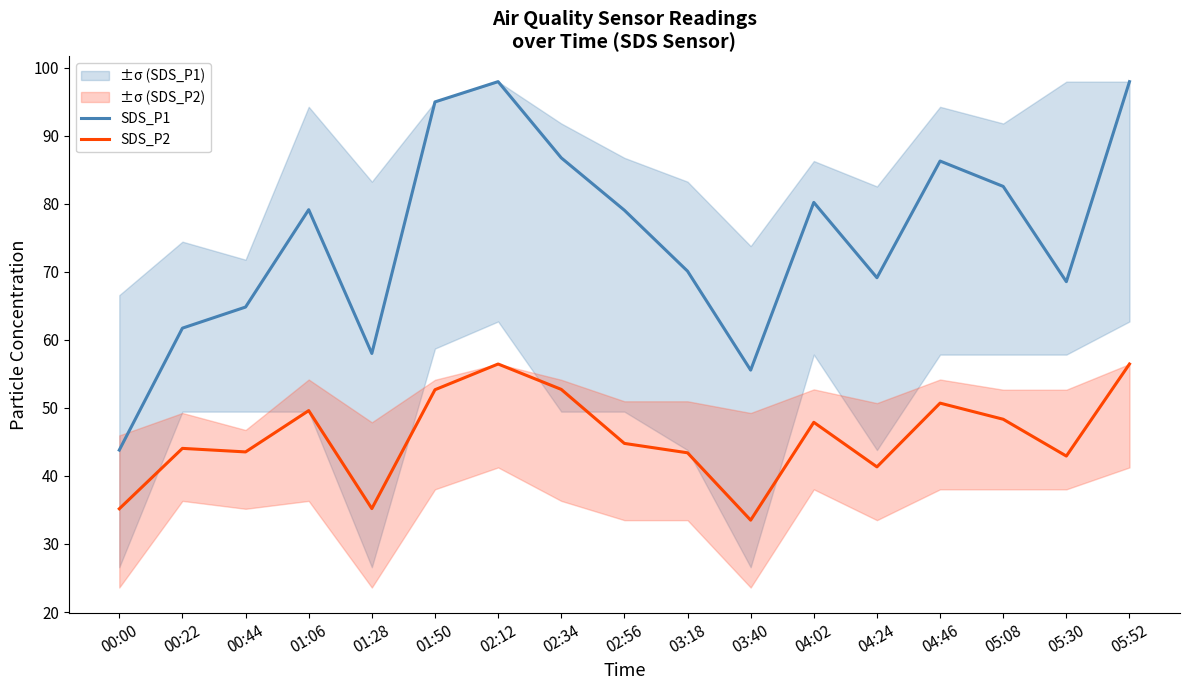

List the series in order of their overall mean, highest first.

SDS_P1, SDS_P2